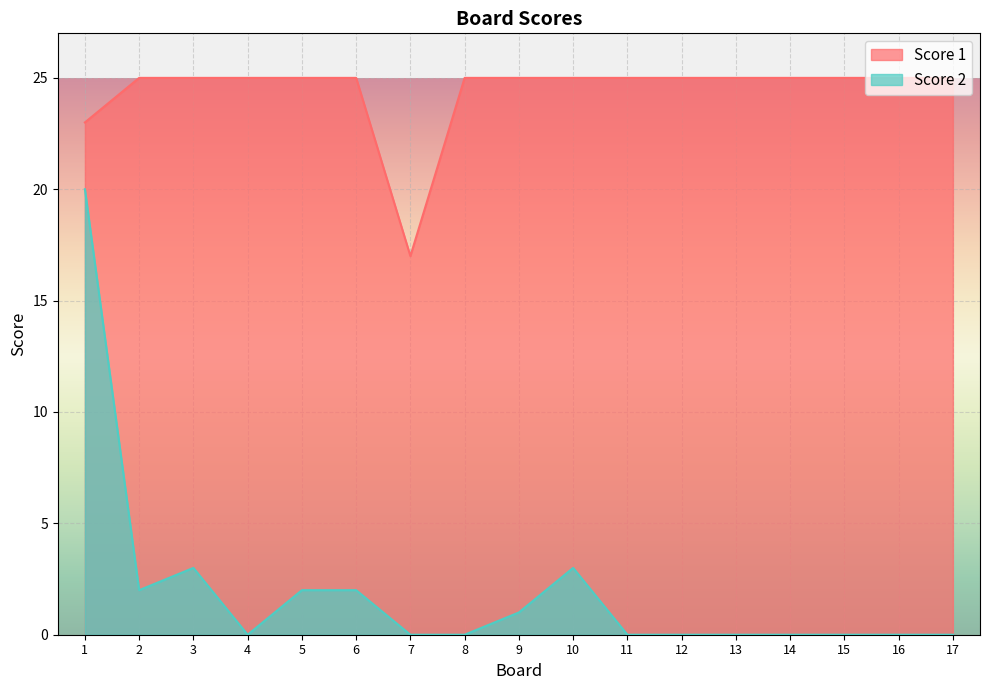

What is the value of the Score 1 point at the 16th from the left?

25